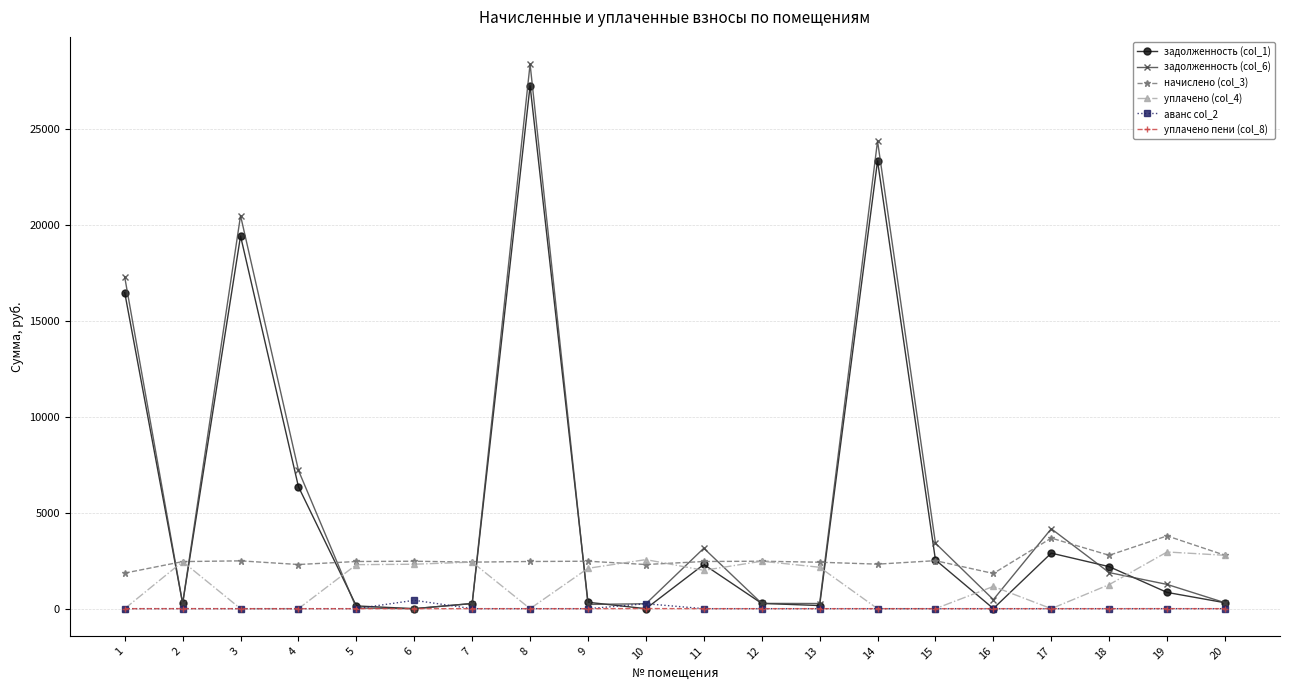

How many data points in начислено (col_3) are less than 2461?

8